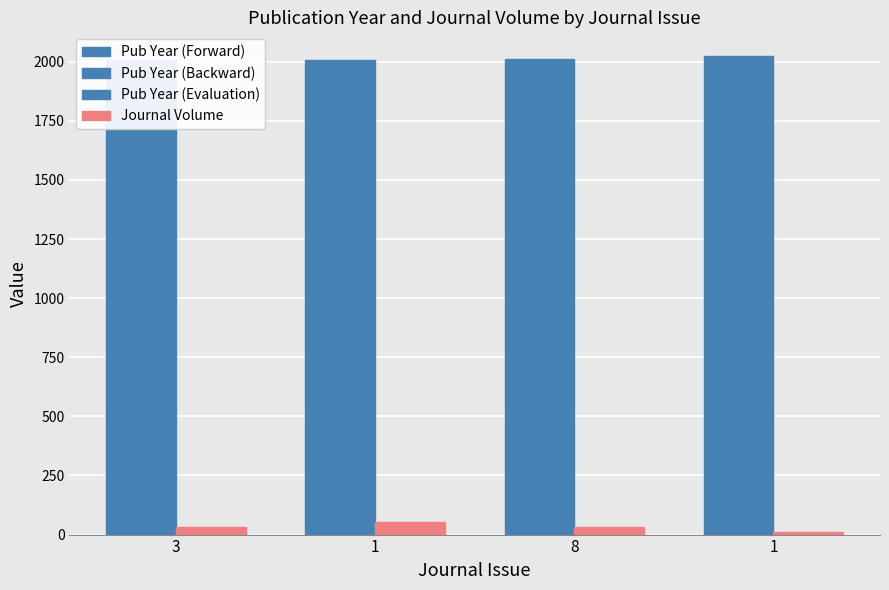

What is the difference between the Publication Year (part 1) values at 3 and 1?

0.4